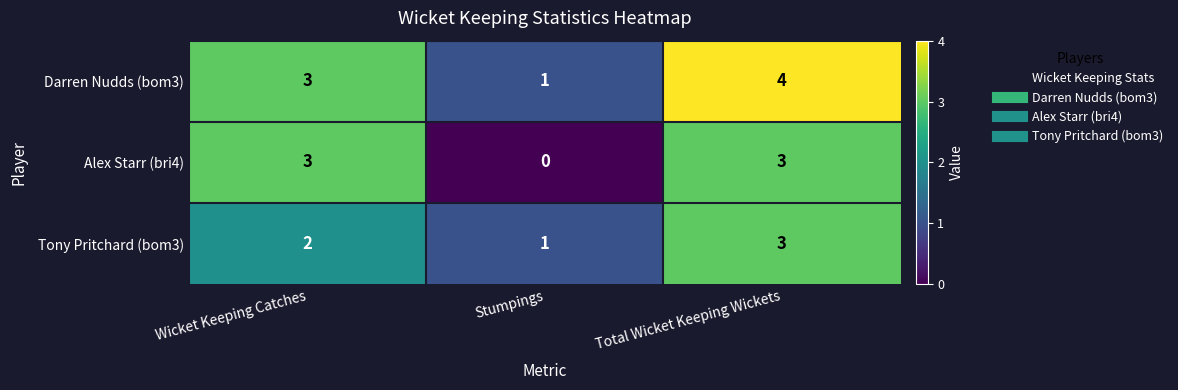

At which category does the chart reach its minimum across all series?

Stumpings